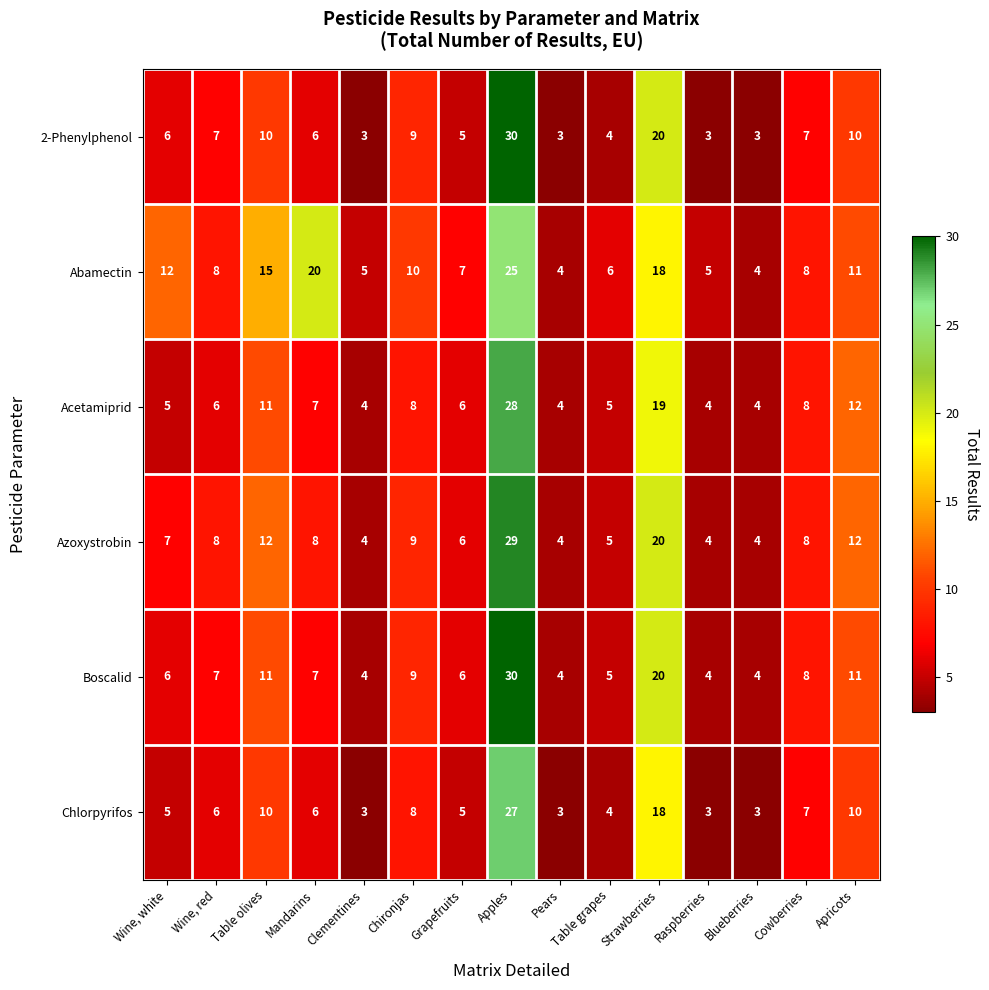

At which category is the sum across all series the highest?

Apples